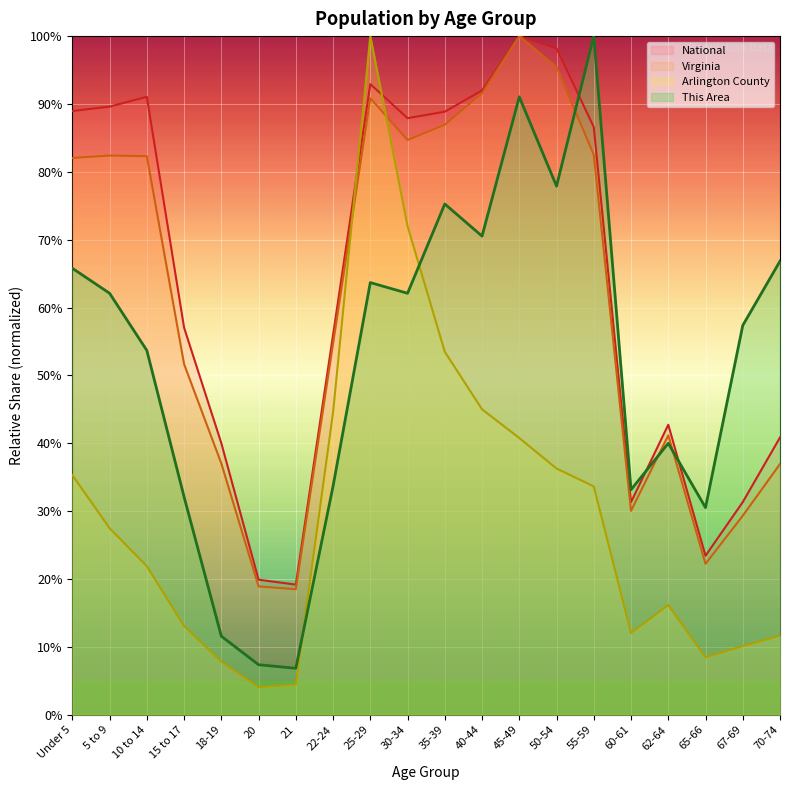

What is the highest value of the Arlington County series?

1.0